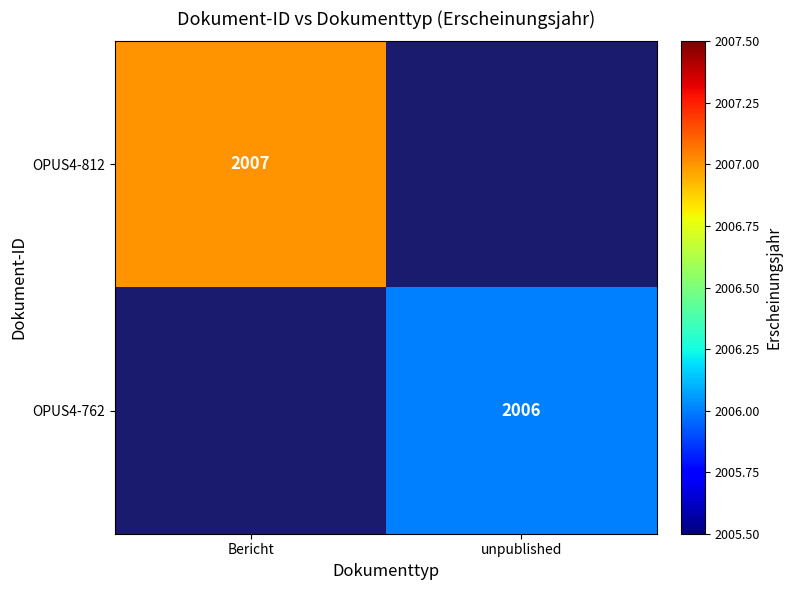

At how many categories does at least one series exceed 2006?

1